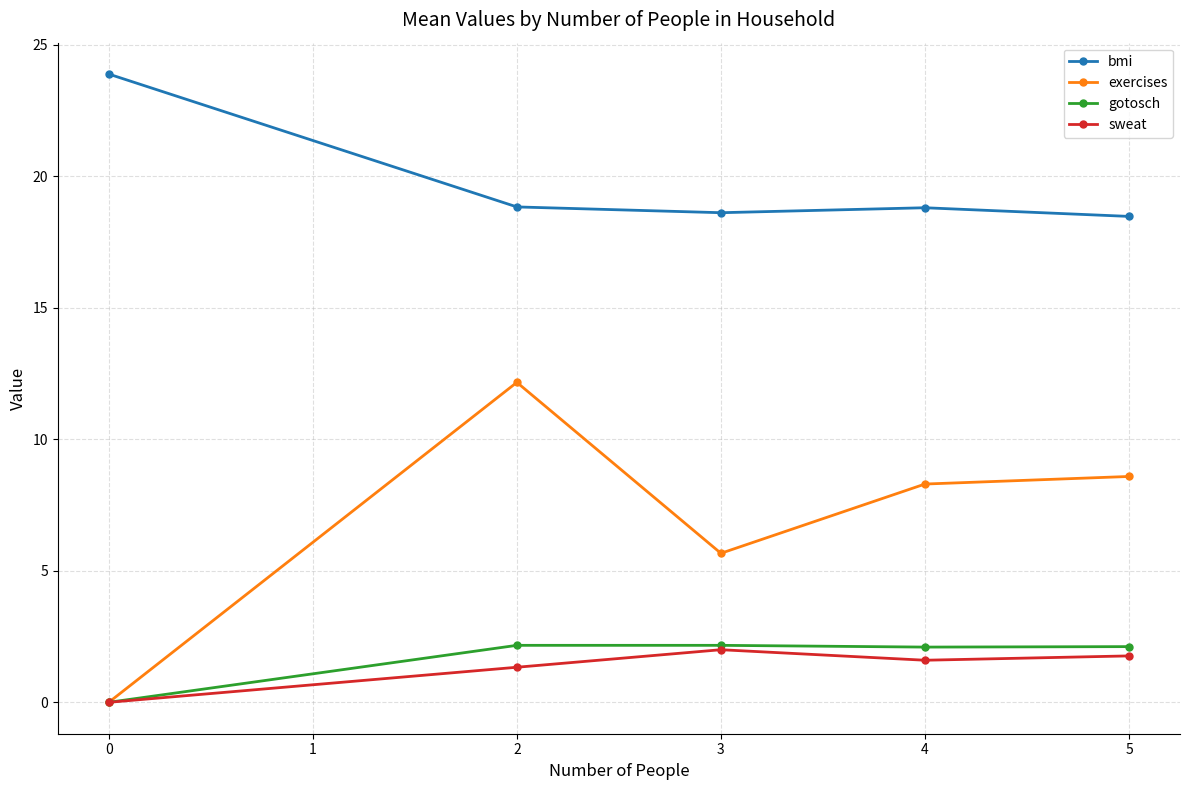

What is the difference between the highest and lowest values at 2?

17.5